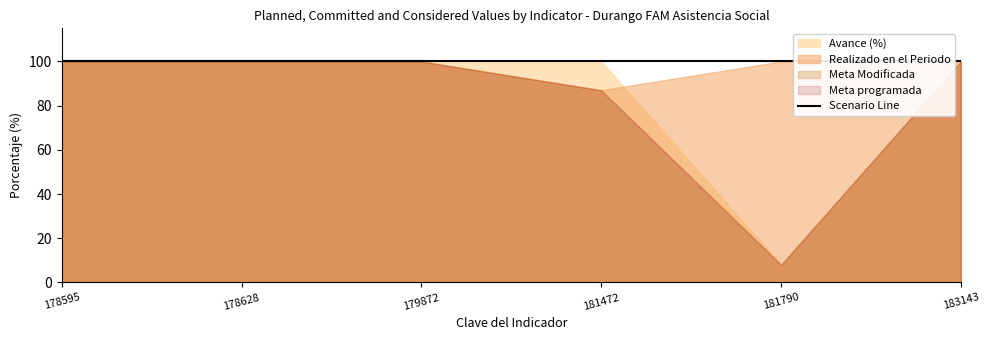

What are all the series names shown in the legend?

Meta programada, Meta Modificada, Realizado en el Periodo, Avance (%)